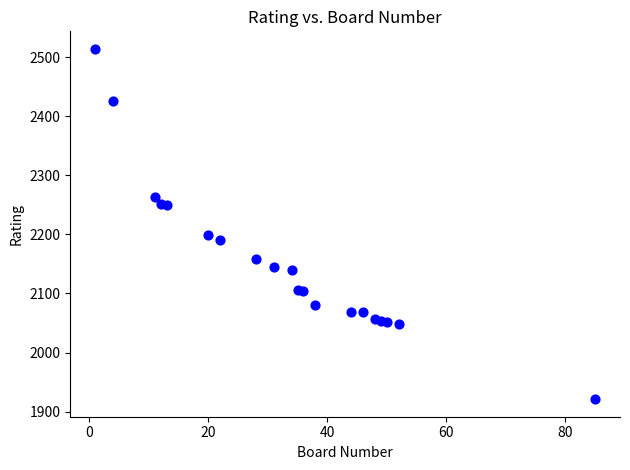

What Y value in the scatter plot is closest to 2217?

2199